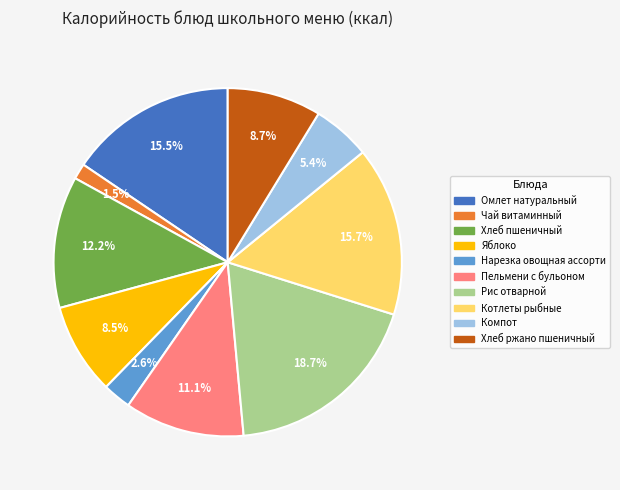

Which category has the biggest portion of the pie?

Рис отварной